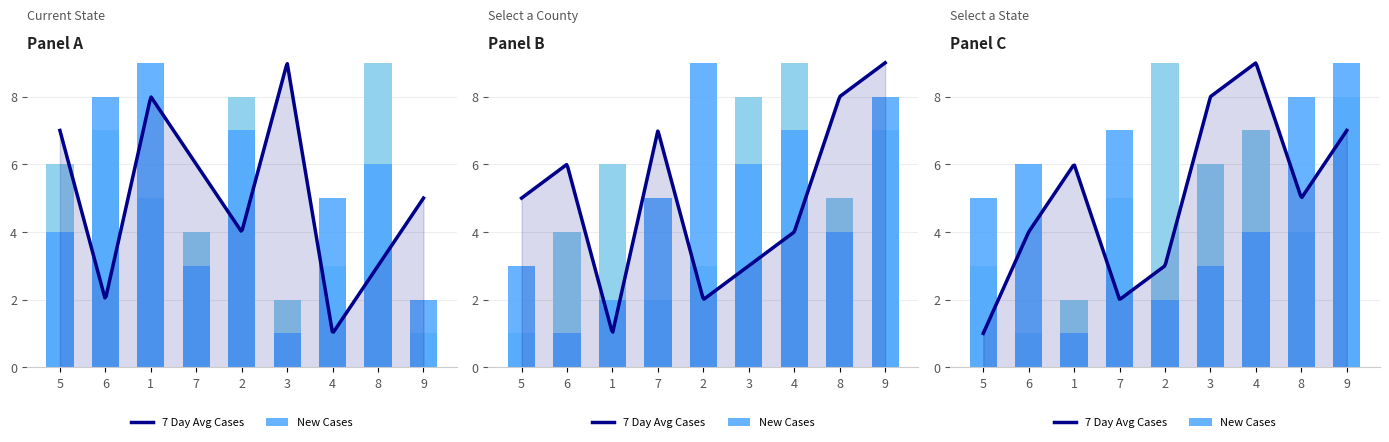

How many col_7 values are between 3 and 7?

5